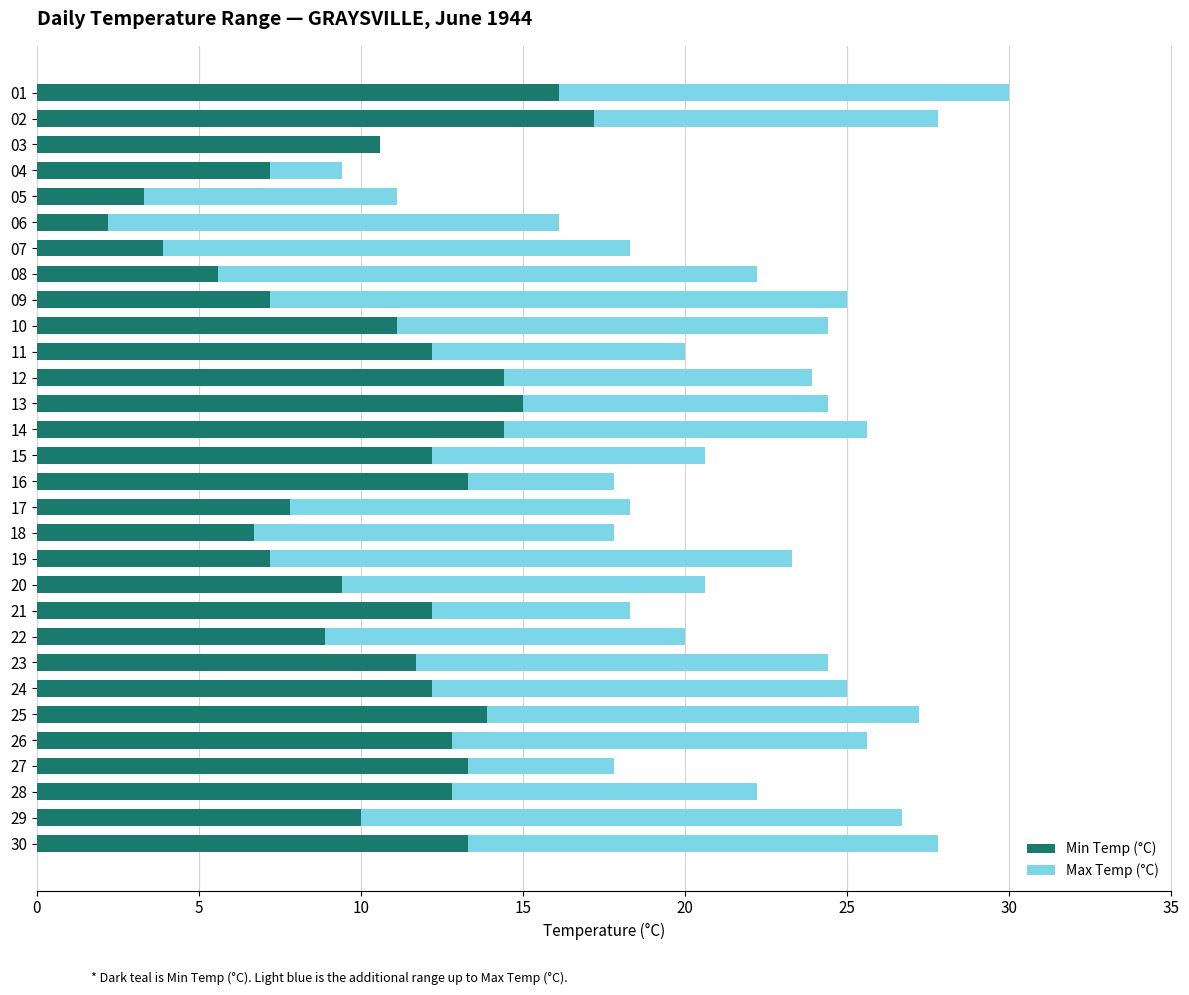

What is the total value across all series at 16?

17.8